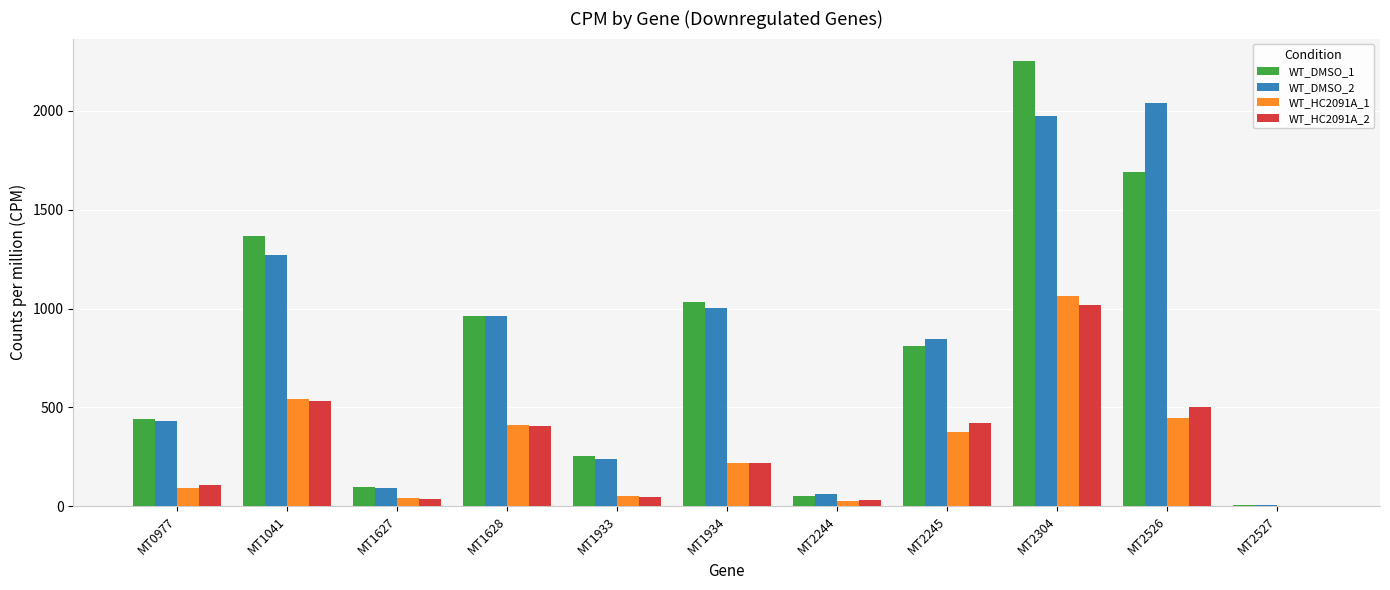

What is the total value across all series at MT0977?

1070.9